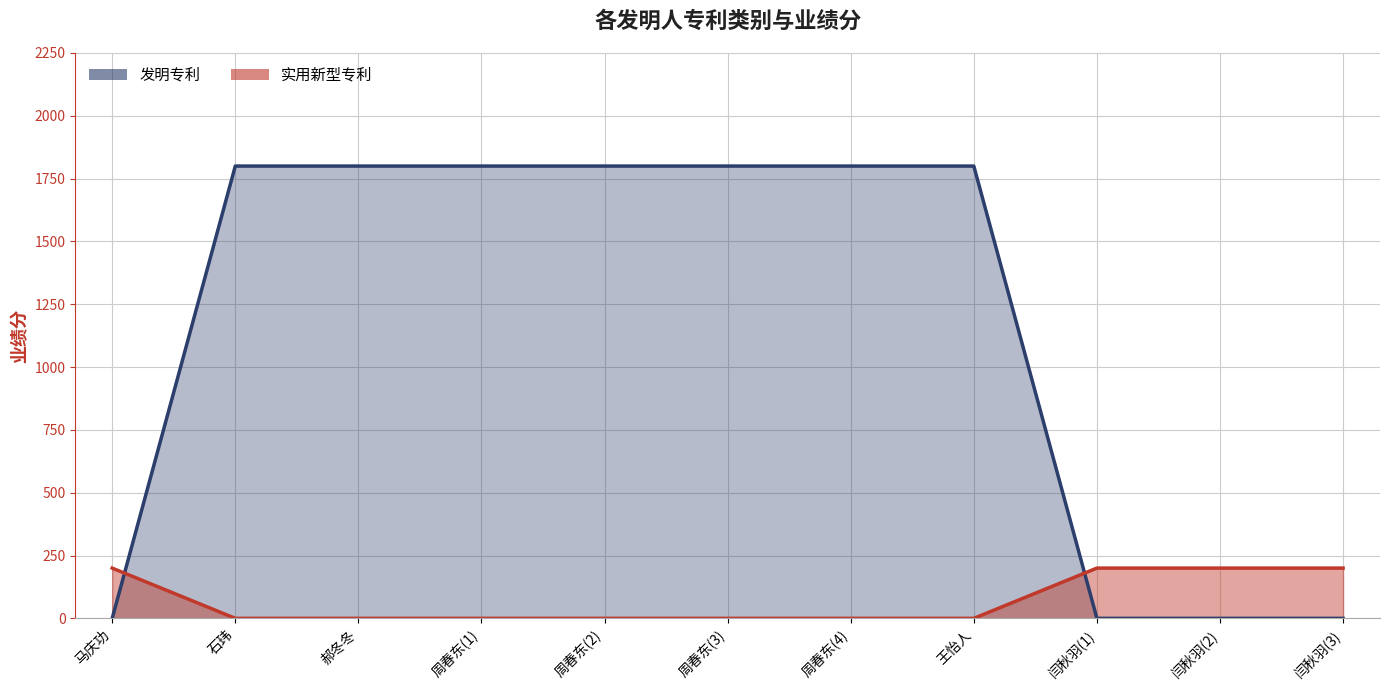

Reading left to right, extract all data points from this chart.

实用新型专利: 200	0	0	0	0	0	0	0	200	200	200
发明专利: 0	1800	1800	1800	1800	1800	1800	1800	0	0	0